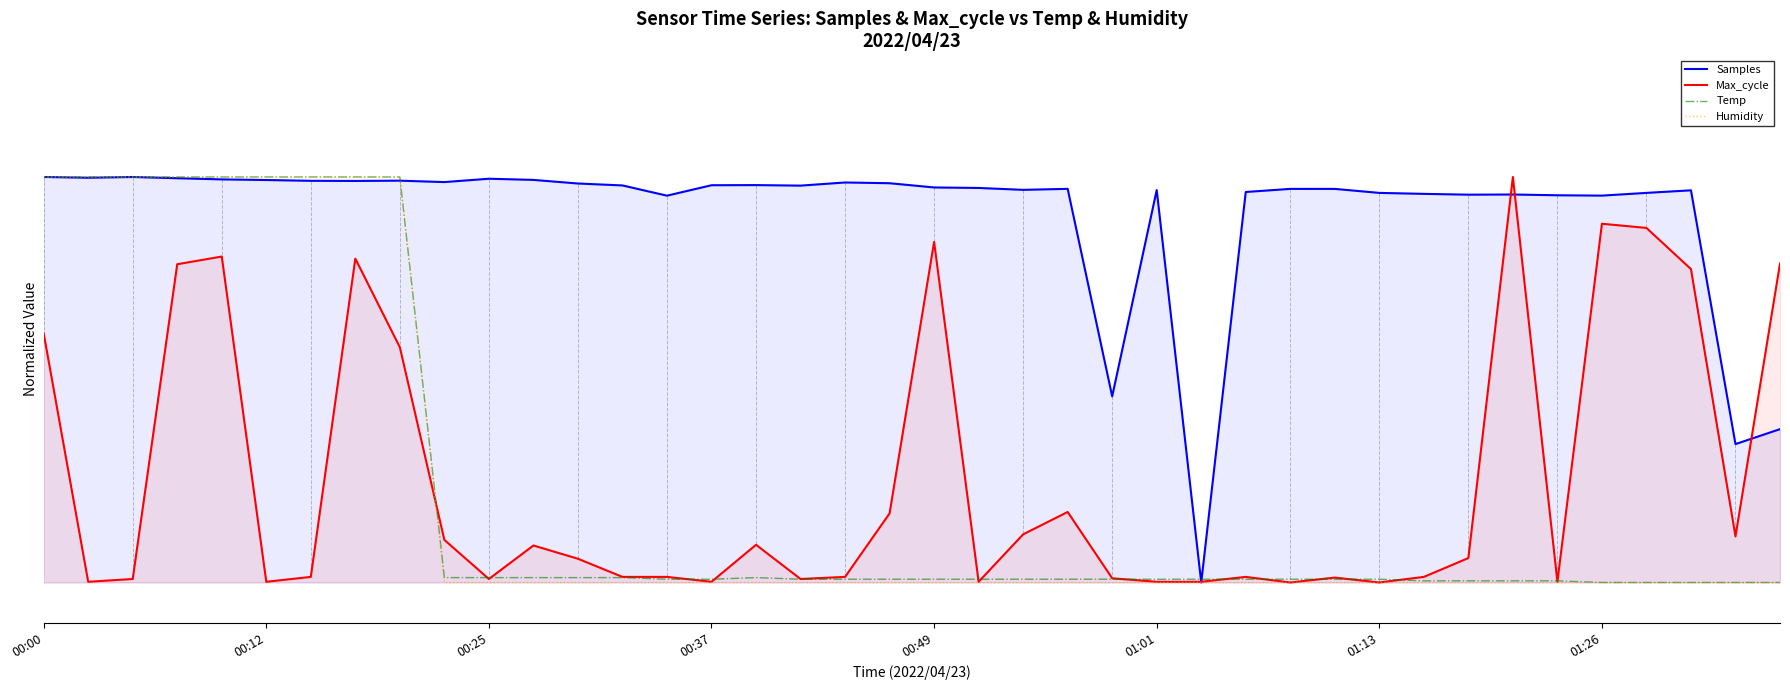

Reading left to right, extract all data points from this chart.

Samples: 1.0	1.0	1.0	1.0	1.0	1.0	1.0	1.0	1.0	1.0	1.0	1.0	1.0	1.0	1.0	1.0	1.0	1.0	1.0	1.0	1.0	1.0	1.0	1.0	0.5	1.0	0.0	1.0	1.0	1.0	1.0	1.0	1.0	1.0	1.0	1.0	1.0	1.0	0.3	0.4
Max_cycle: 0.6	0.0	0.0	0.8	0.8	0.0	0.0	0.8	0.6	0.1	0.0	0.1	0.1	0.0	0.0	0.0	0.1	0.0	0.0	0.2	0.8	0.0	0.1	0.2	0.0	0.0	0.0	0.0	0.0	0.0	0.0	0.0	0.1	1.0	0.0	0.9	0.9	0.8	0.1	0.8
Temp: 1.0	1.0	1.0	1.0	1.0	1.0	1.0	1.0	1.0	0.0	0.0	0.0	0.0	0.0	0.0	0.0	0.0	0.0	0.0	0.0	0.0	0.0	0.0	0.0	0.0	0.0	0.0	0.0	0.0	0.0	0.0	0.0	0.0	0.0	0.0	0.0	0.0	0.0	0.0	0.0
Humidity: 1.0	1.0	1.0	1.0	1.0	1.0	1.0	1.0	1.0	0.0	0.0	0.0	0.0	0.0	0.0	0.0	0.0	0.0	0.0	0.0	0.0	0.0	0.0	0.0	0.0	0.0	0.0	0.0	0.0	0.0	0.0	0.0	0.0	0.0	0.0	0.0	0.0	0.0	0.0	0.0